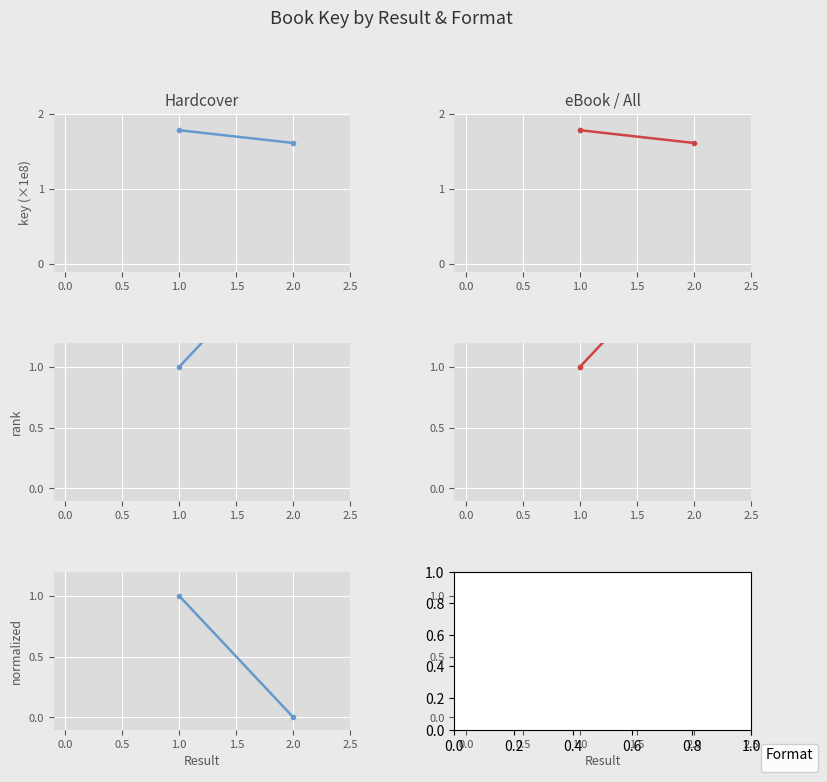

What is the difference between the maximum and minimum values in the Hardcover (all) series?

1